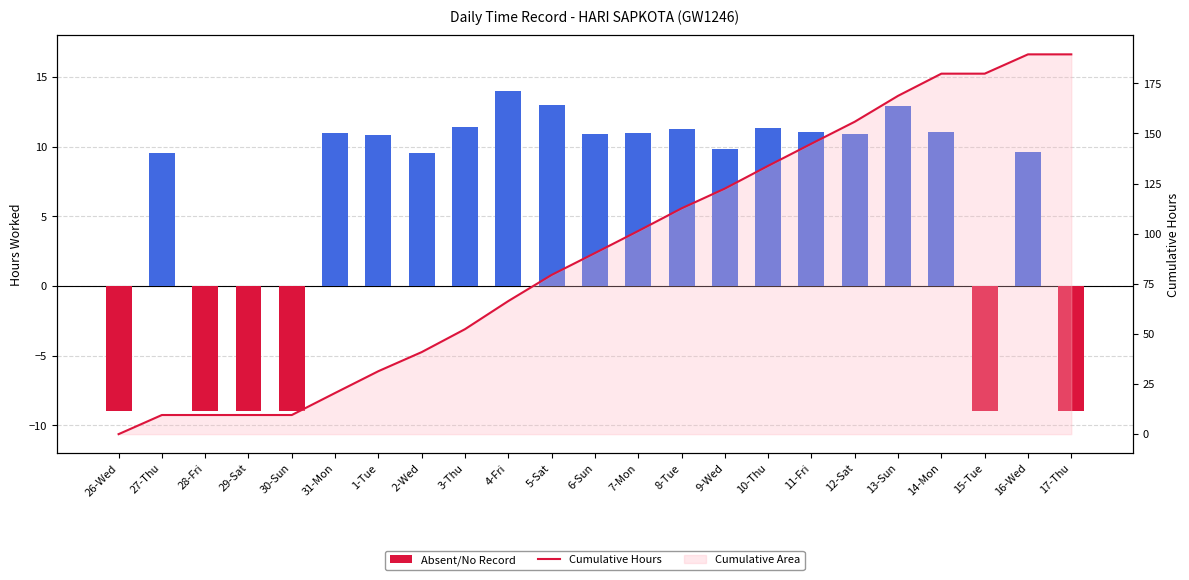

Is it true that the value at 3-Thu is 86.5?

False